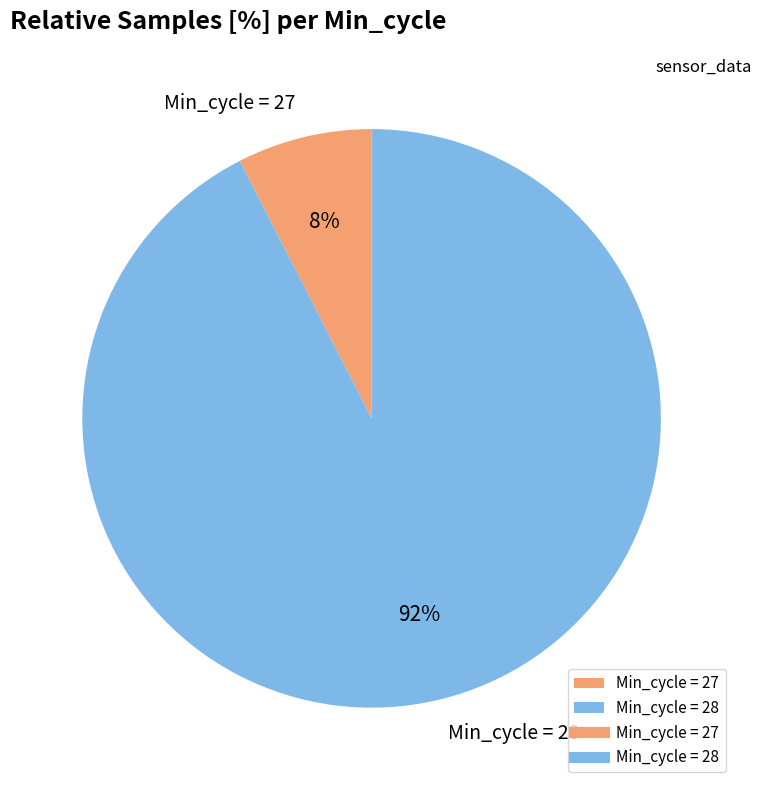

What percentage is the Min_cycle = 28 slice, to the nearest percent?

92%